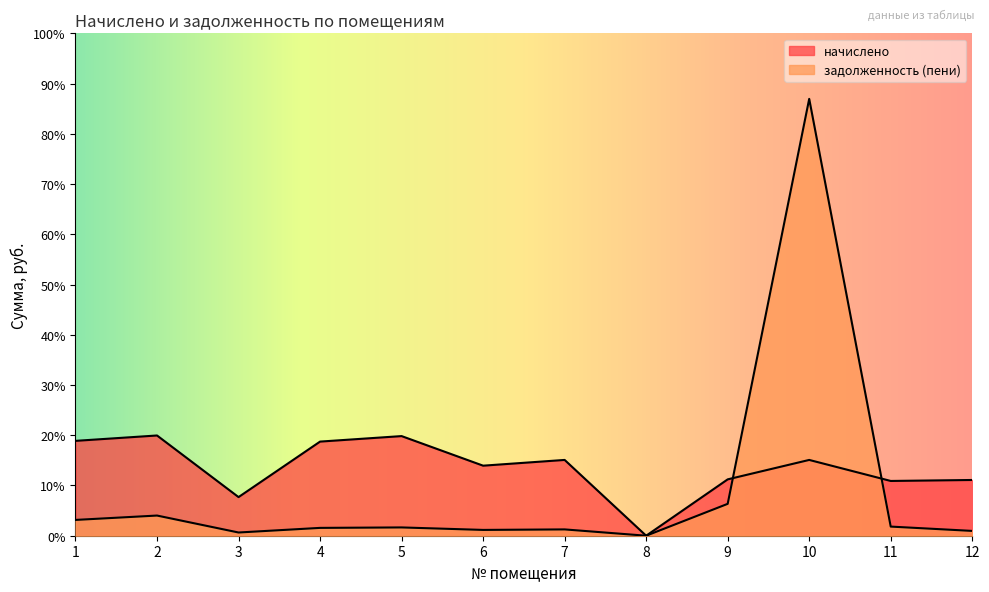

How many lines are shown in the chart?

2